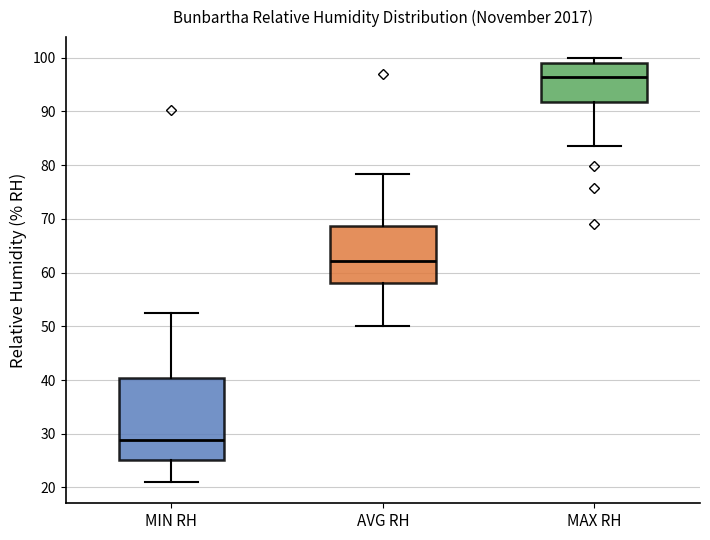

Which box has the highest median line?

MAX RH